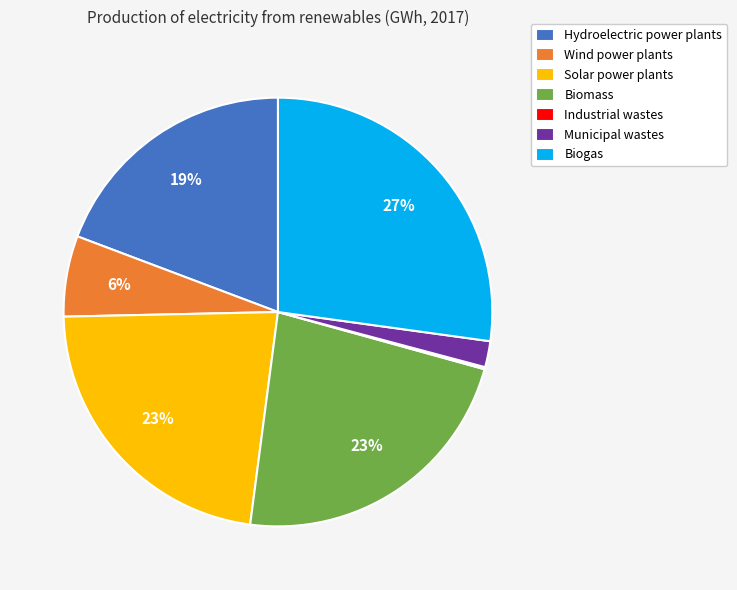

Do Hydroelectric power plants and Solar power plants together represent more than half of the pie?

No